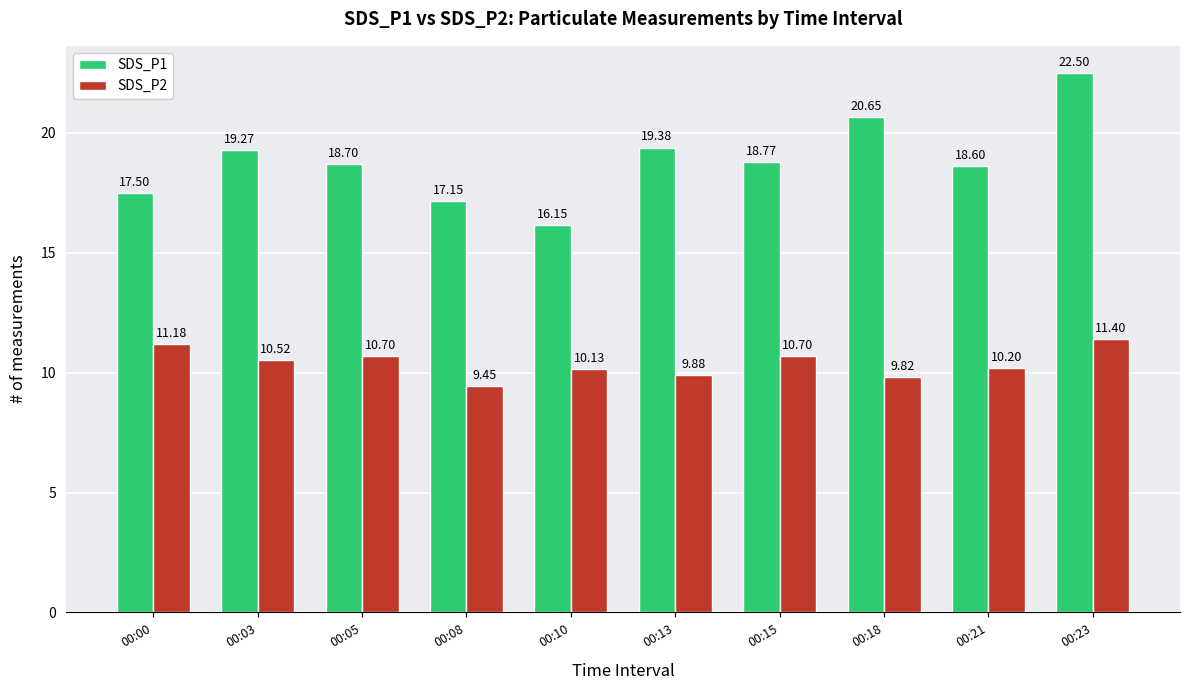

What is the greatest value displayed?

22.5